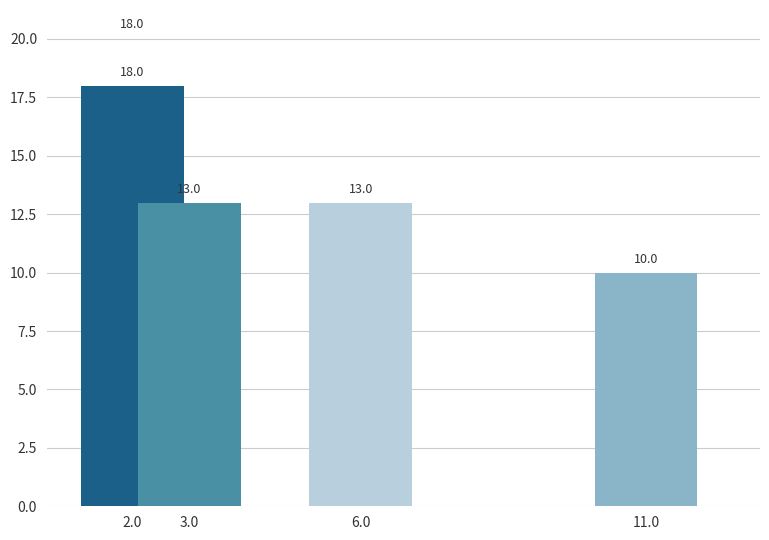

What is the minimum value shown in the chart?

10